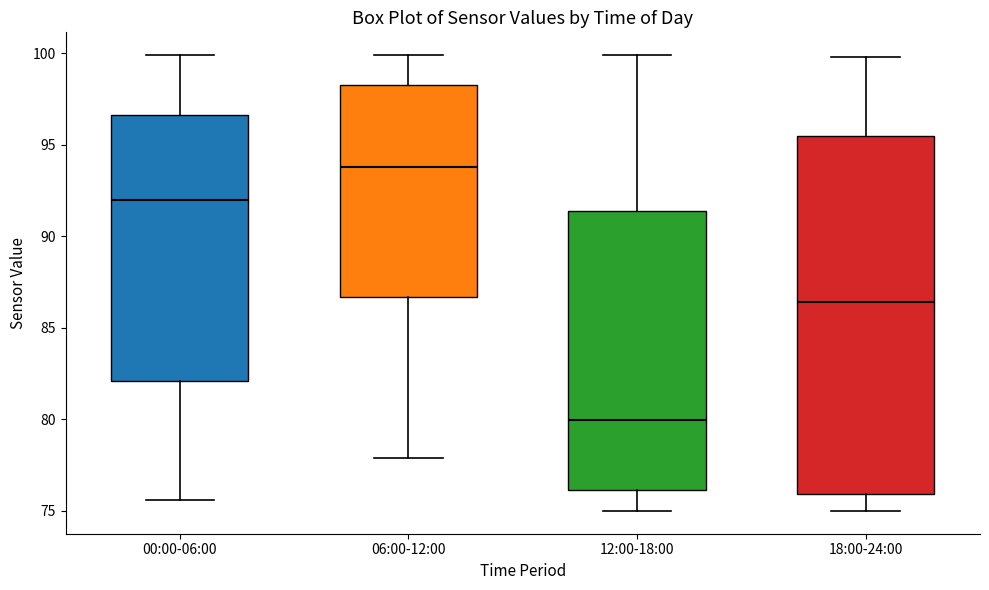

Reading left to right, read every box against the y-axis: the position of its median line, the range the box covers, and the ends of its whiskers. The values are not printed on the chart, so give them approximately, as read against the axis.

00:00-06:00: median 92.0, box 82.0 to 96.5, whiskers 75.5 to 100.0
06:00-12:00: median 94.0, box 86.5 to 98.5, whiskers 78.0 to 100.0
12:00-18:00: median 80.0, box 76.0 to 91.5, whiskers 75.0 to 100.0
18:00-24:00: median 86.5, box 76.0 to 95.5, whiskers 75.0 to 100.0